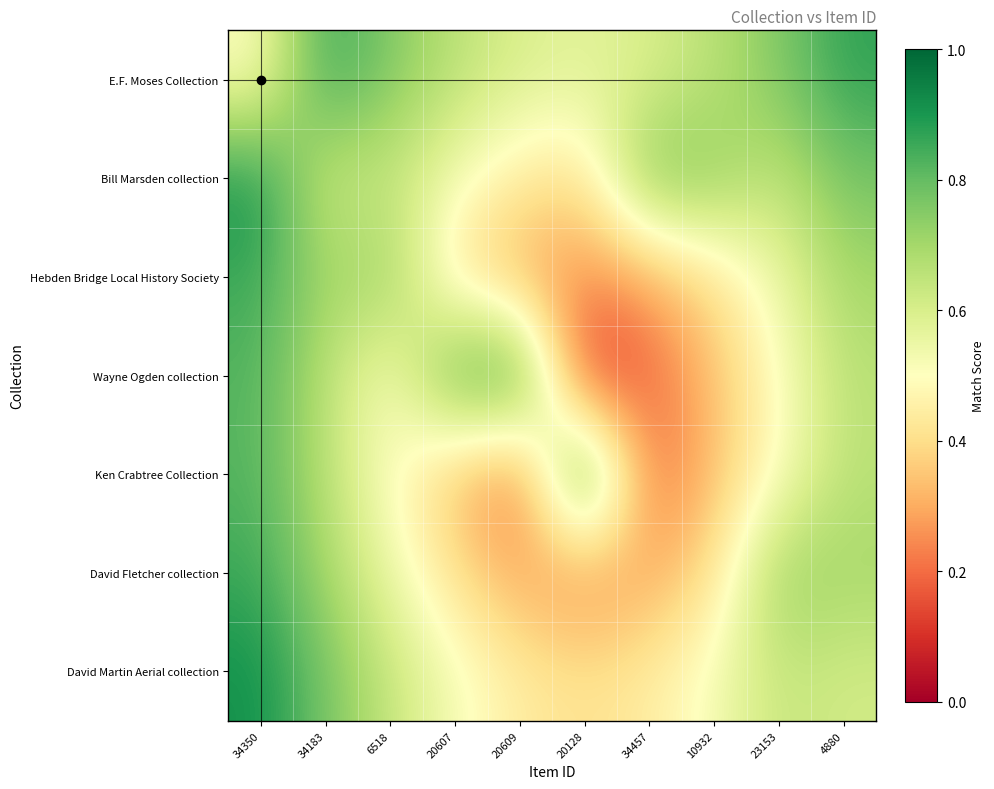

Reading left to right, list all the values displayed in this chart.

E.F. Moses Collection: 34350=0.5	34183=0.9	6518=0.8	20607=0.7	20609=0.6	20128=0.6	34457=0.6	10932=0.7	23153=0.8	4880=0.9
Bill Marsden collection: 34350=0.9	34183=0.6	6518=0.6	20607=0.5	20609=0.4	20128=0.4	34457=0.8	10932=0.7	23153=0.6	4880=0.8
Hebden Bridge Local History Society: 34350=0.9	34183=0.7	6518=0.7	20607=0.4	20609=0.3	20128=0.2	34457=0.3	10932=0.4	23153=0.5	4880=0.7
Wayne Ogden collection: 34350=0.8	34183=0.7	6518=0.5	20607=0.8	20609=0.9	20128=0.1	34457=0.2	10932=0.3	23153=0.5	4880=0.7
Ken Crabtree Collection: 34350=0.8	34183=0.7	6518=0.5	20607=0.3	20609=0.2	20128=1.0	34457=0.2	10932=0.3	23153=0.5	4880=0.7
David Fletcher collection: 34350=0.9	34183=0.7	6518=0.5	20607=0.4	20609=0.3	20128=0.2	34457=0.3	10932=0.4	23153=0.7	4880=0.7
David Martin Aerial collection: 34350=0.9	34183=0.8	6518=0.6	20607=0.5	20609=0.4	20128=0.4	34457=0.4	10932=0.5	23153=0.6	4880=0.6